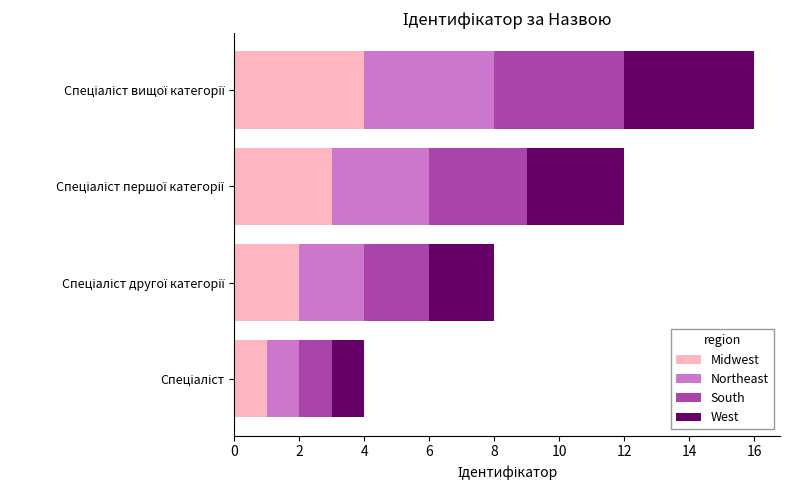

What is the sum of all Midwest values?

10